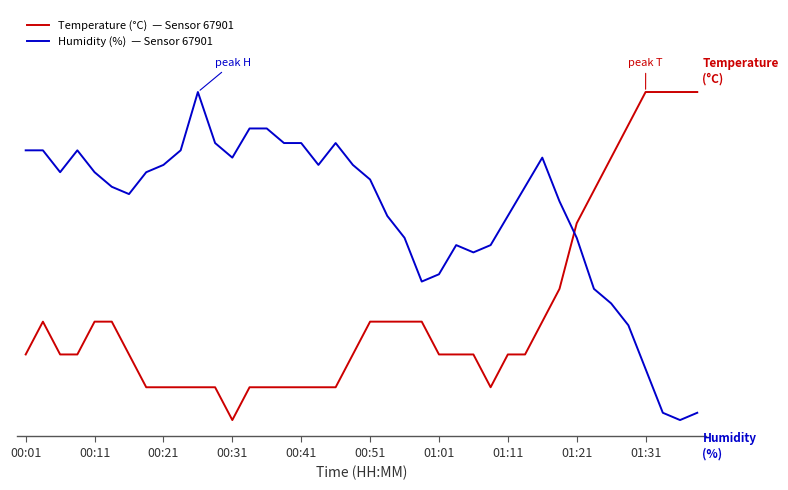

Reading left to right, list all the values displayed in this chart.

Temperature (°C)  — Sensor 67901: 0.2	0.3	0.2	0.2	0.3	0.3	0.2	0.1	0.1	0.1	0.1	0.1	0.0	0.1	0.1	0.1	0.1	0.1	0.1	0.2	0.3	0.3	0.3	0.3	0.2	0.2	0.2	0.1	0.2	0.2	0.3	0.4	0.6	0.7	0.8	0.9	1.0	1.0	1.0	1.0
Humidity (%)  — Sensor 67901: 0.8	0.8	0.8	0.8	0.8	0.7	0.7	0.8	0.8	0.8	1.0	0.8	0.8	0.9	0.9	0.8	0.8	0.8	0.8	0.8	0.7	0.6	0.6	0.4	0.4	0.5	0.5	0.5	0.6	0.7	0.8	0.7	0.6	0.4	0.4	0.3	0.2	0.0	0.0	0.0